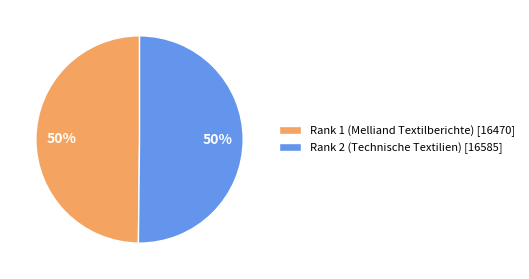

Is the sum of Rank 2 (Technische Textilien) [16585] and Rank 1 (Melliand Textilberichte) [16470] greater than half?

Yes